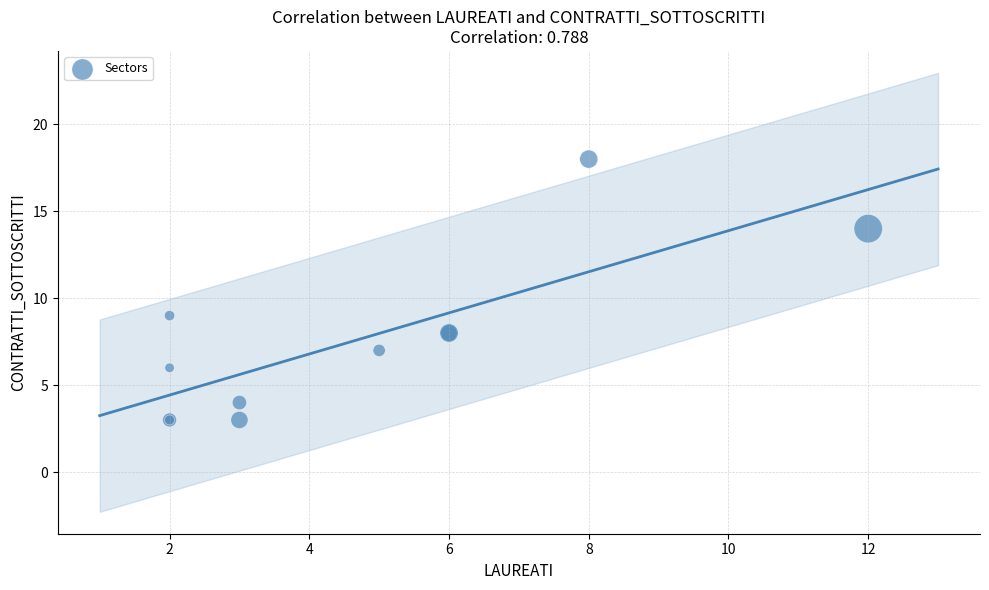

What Y value in the scatter plot is closest to 10?

9